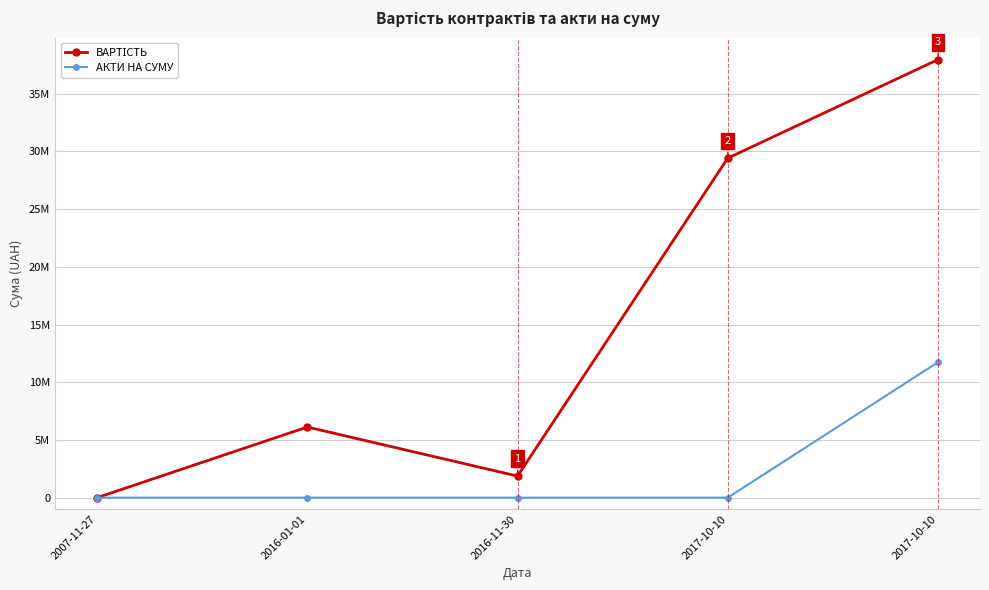

Is this an area chart (filled region under the line)?

No